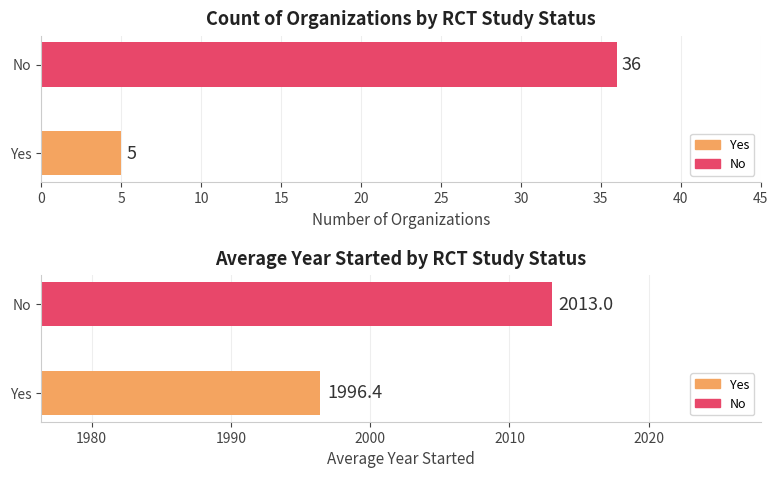

How many values in the Avg Year Started series are below 2013?

1